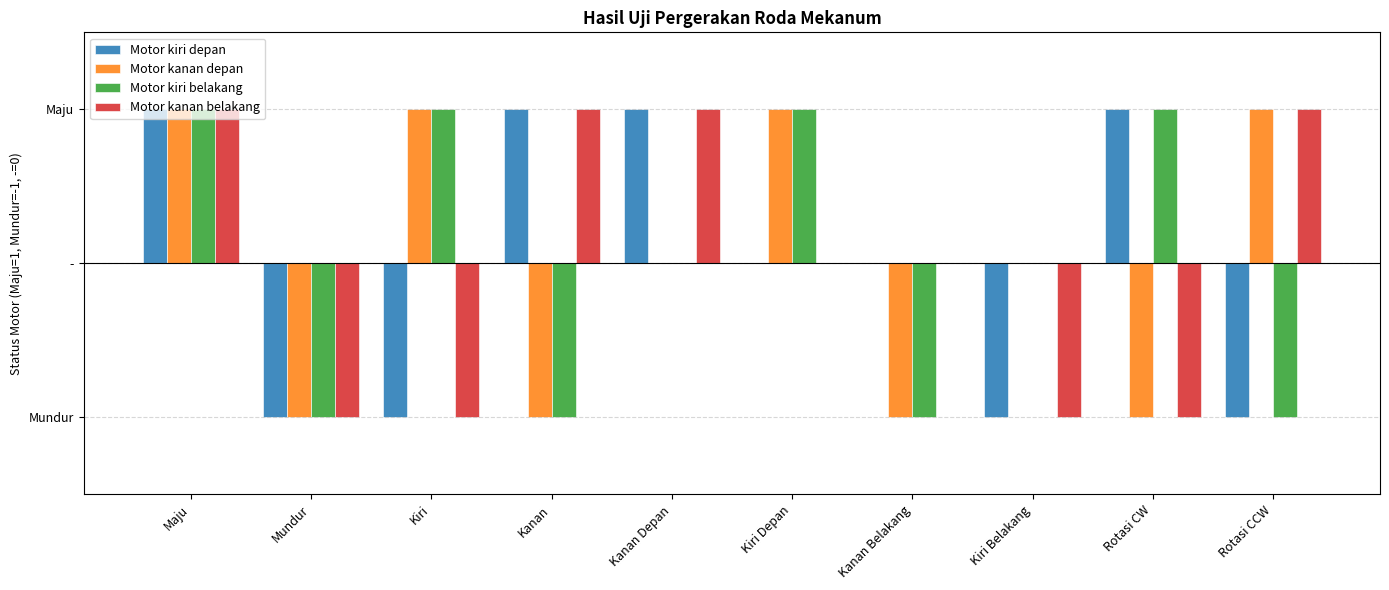

Count the Motor kanan depan values in the range -1 to 1.

10